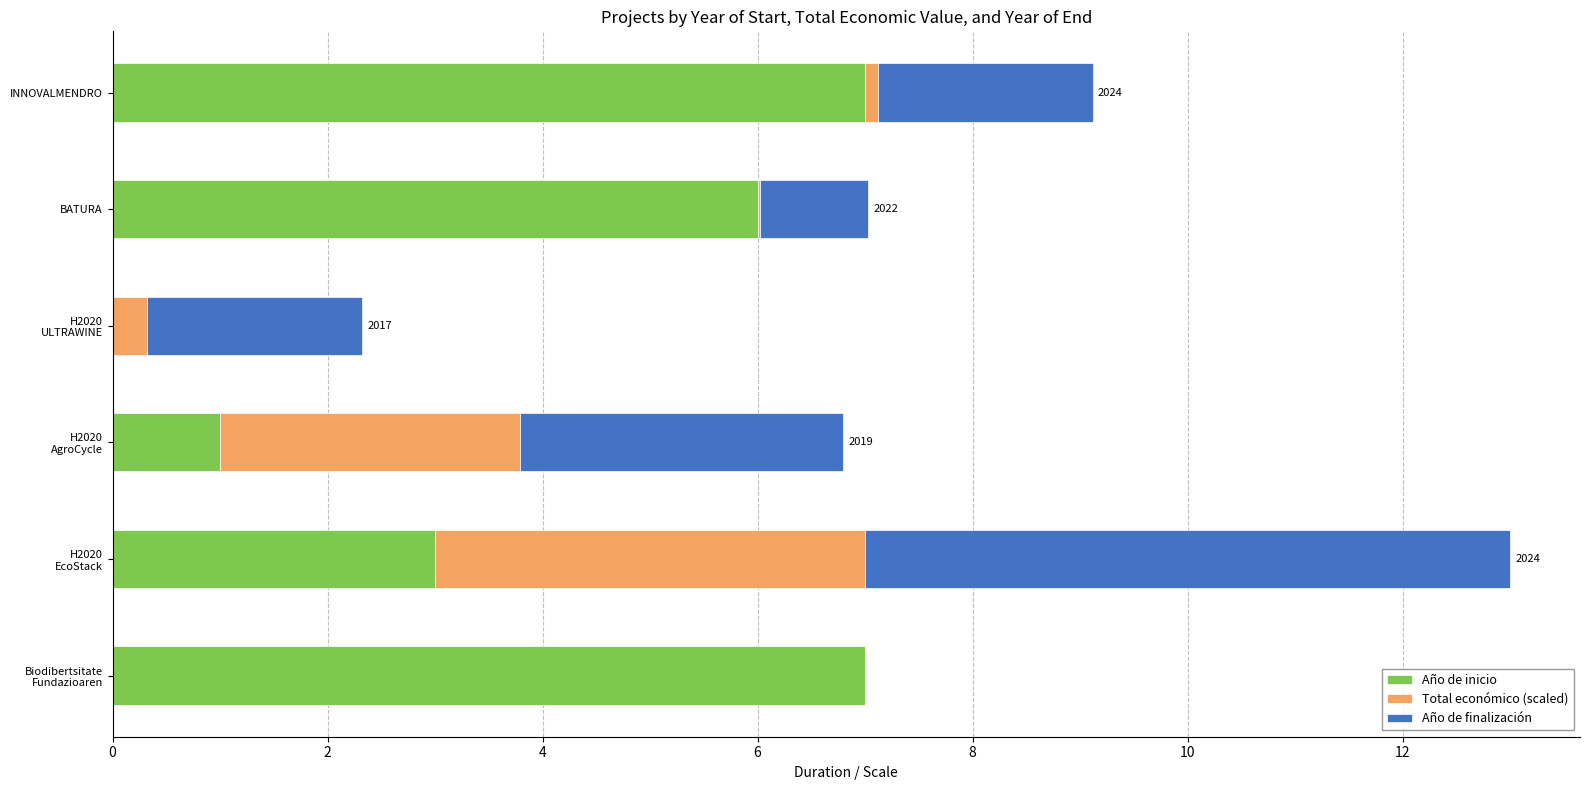

True or false: Año de inicio has a value of 11.8 at INNOVALMENDRO.

False